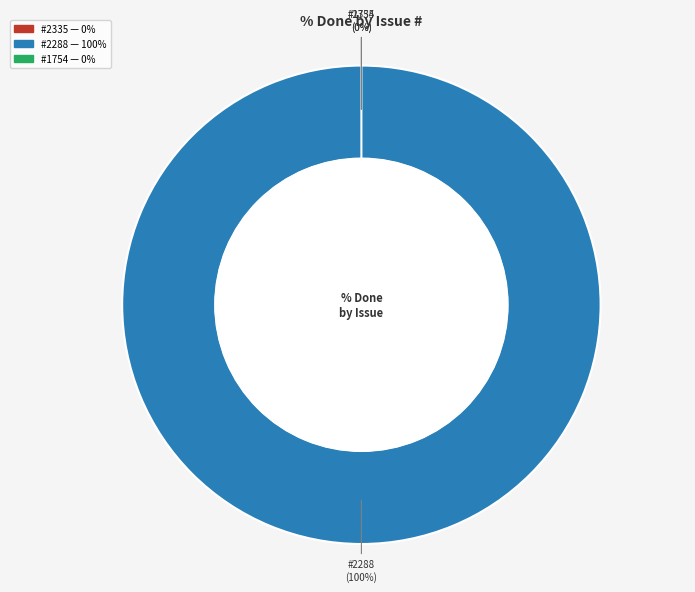

Rank the categories by value from lowest to highest.

2335, 1754, 2288